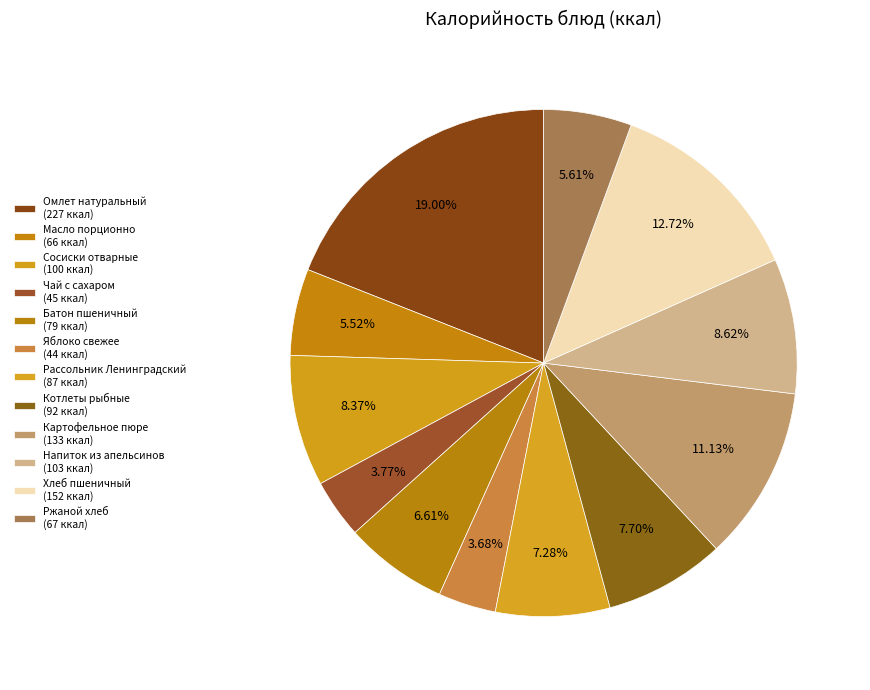

Count the number of slices in the pie.

12